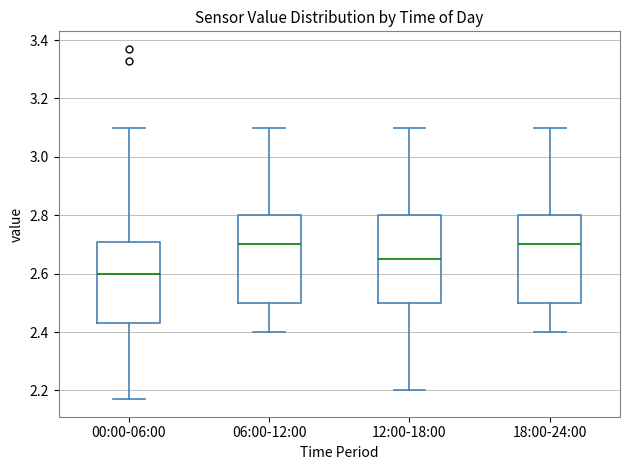

Where is the upper edge of the box for 00:00-06:00 on the y-axis? The values are not printed on the chart, so give them approximately, as read against the axis.

2.70